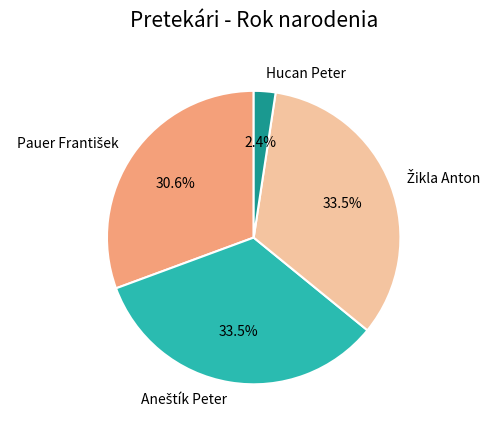

Count the number of slices in the pie.

4